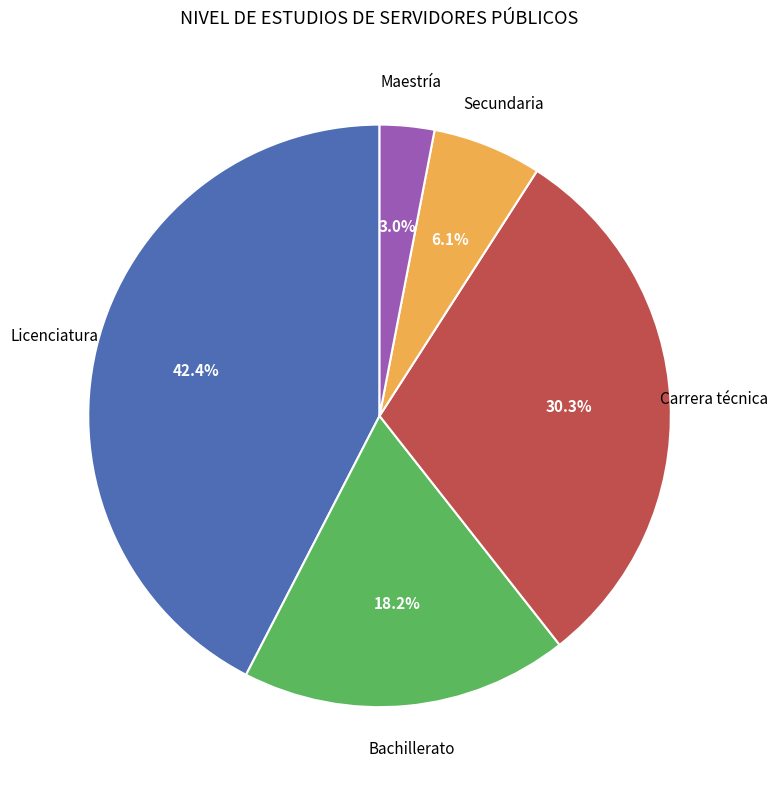

Is it true that Maestría is 3% of the pie?

True